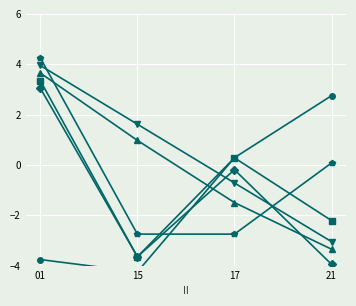

How many negative values does the MSQUARE series have?

2